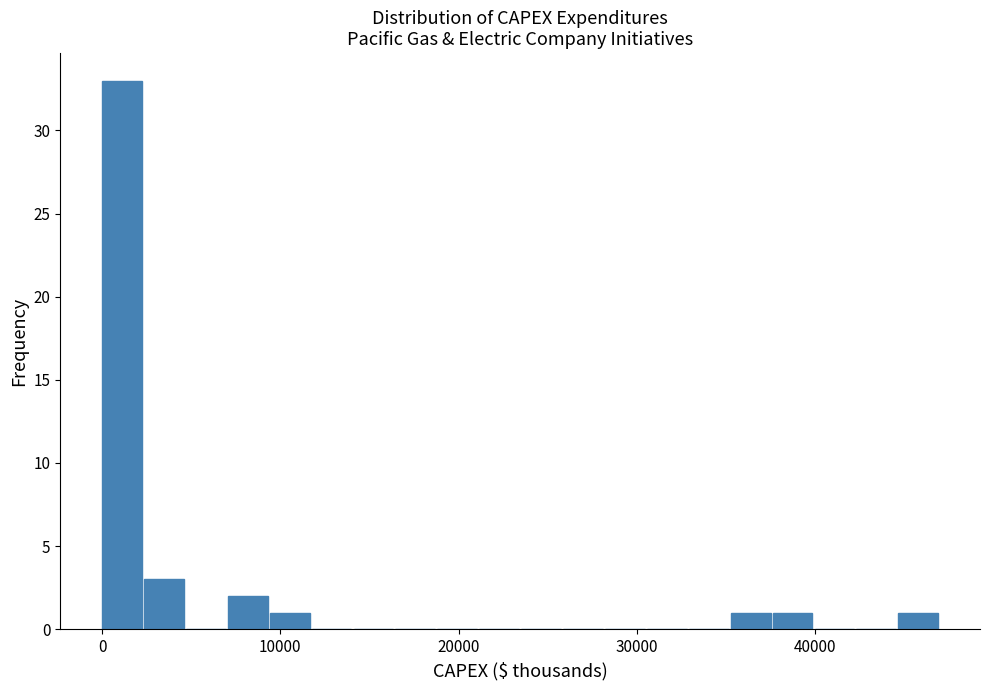

Read against the x-axis, roughly where is the centre of the tallest bar?

1000